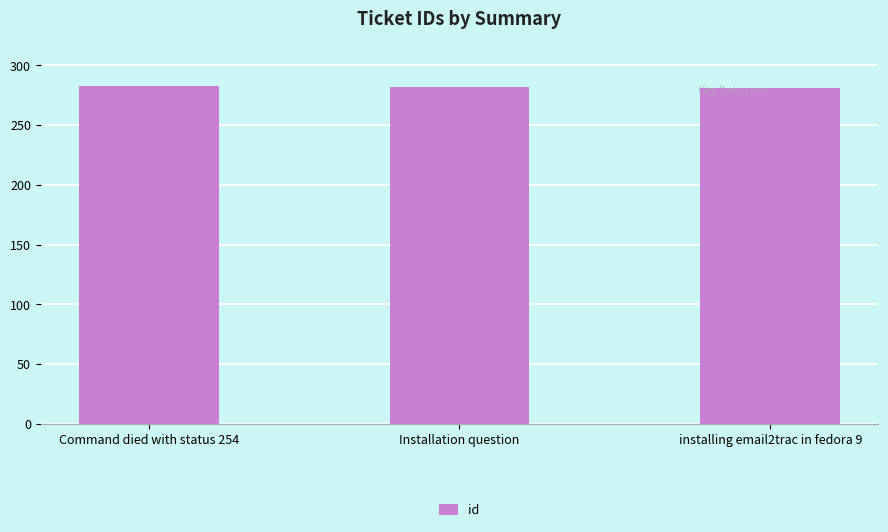

What is the ratio of the value at installing email2trac in fedora 9 to the value at Installation question?

1.0